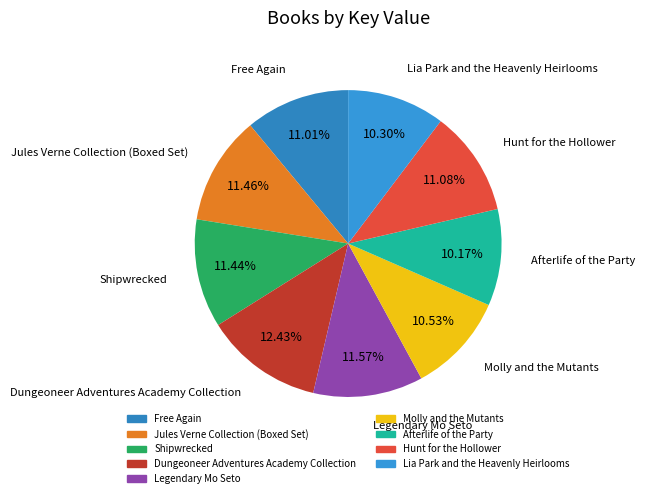

Does Lia Park and the Heavenly Heirlooms represent more than half of the total?

No